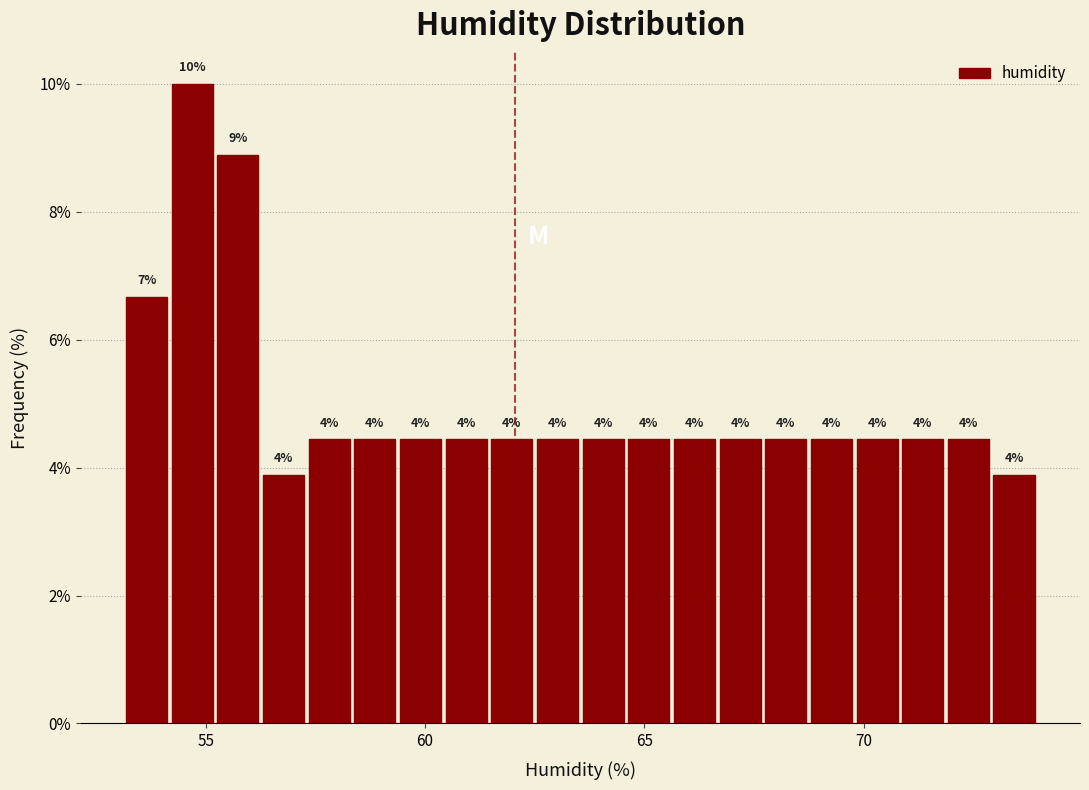

Read against the x-axis, roughly where is the centre of the tallest bar?

54.5